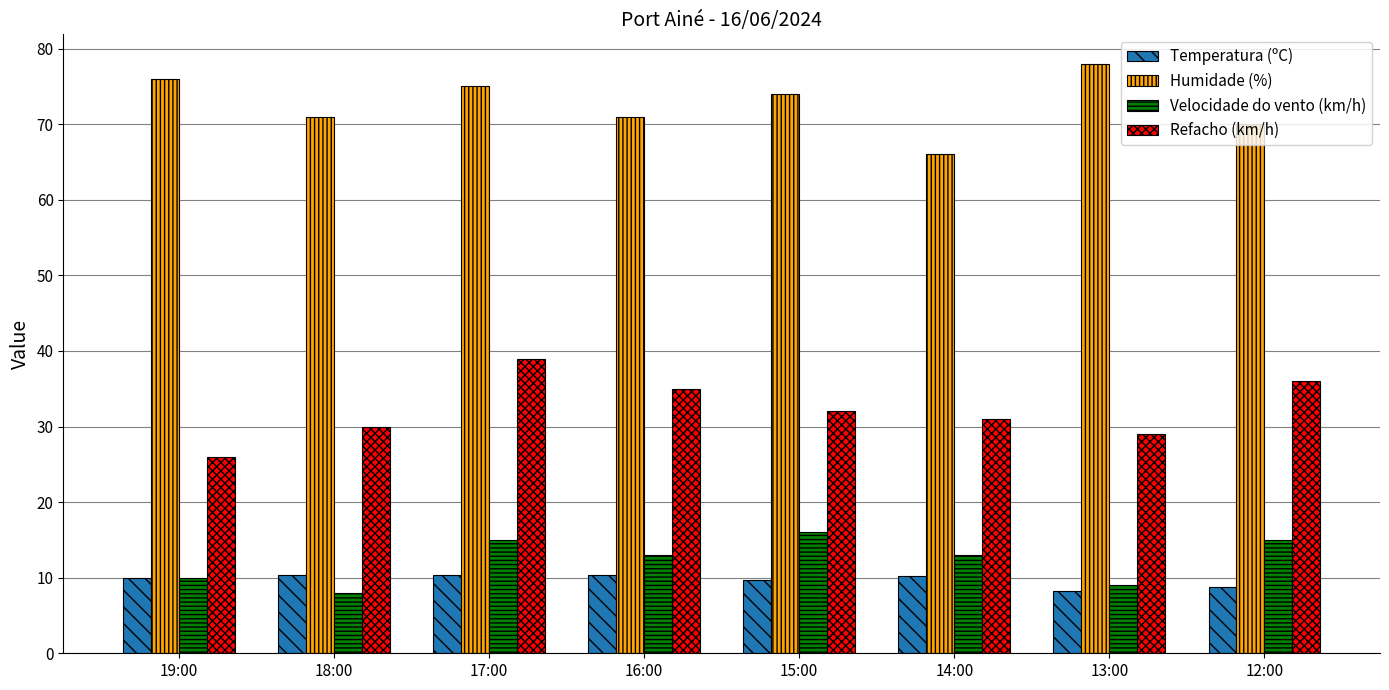

The value of Humidade (%) at 13:00 is 108.1. True or false?

False